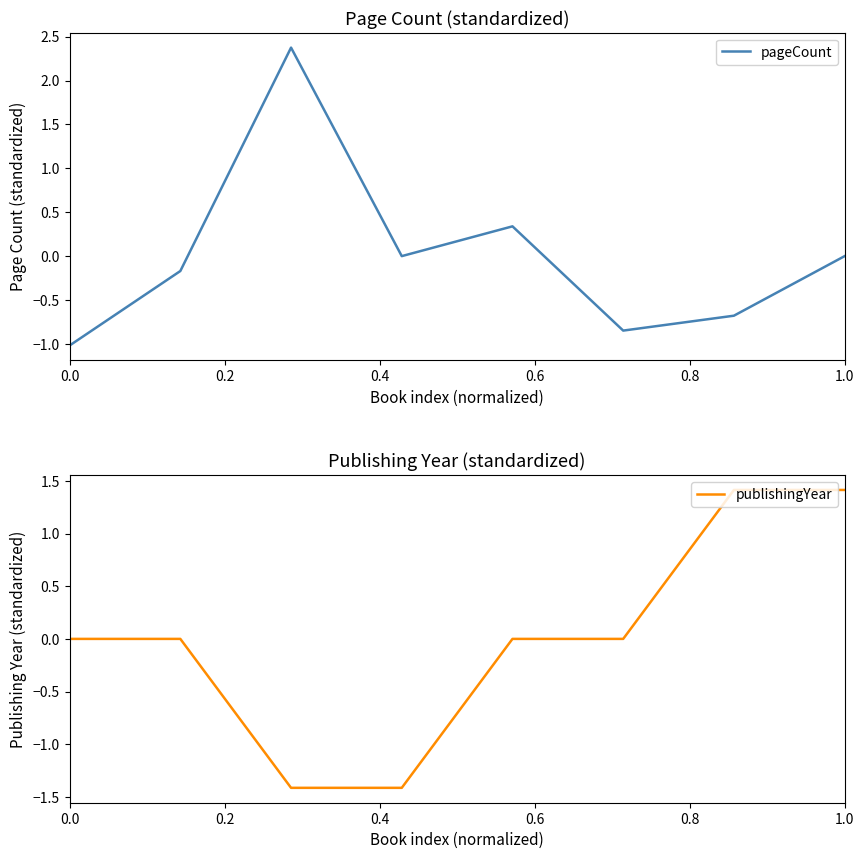

The publishingYear series shows 0.0 at 0.0. True or false?

True